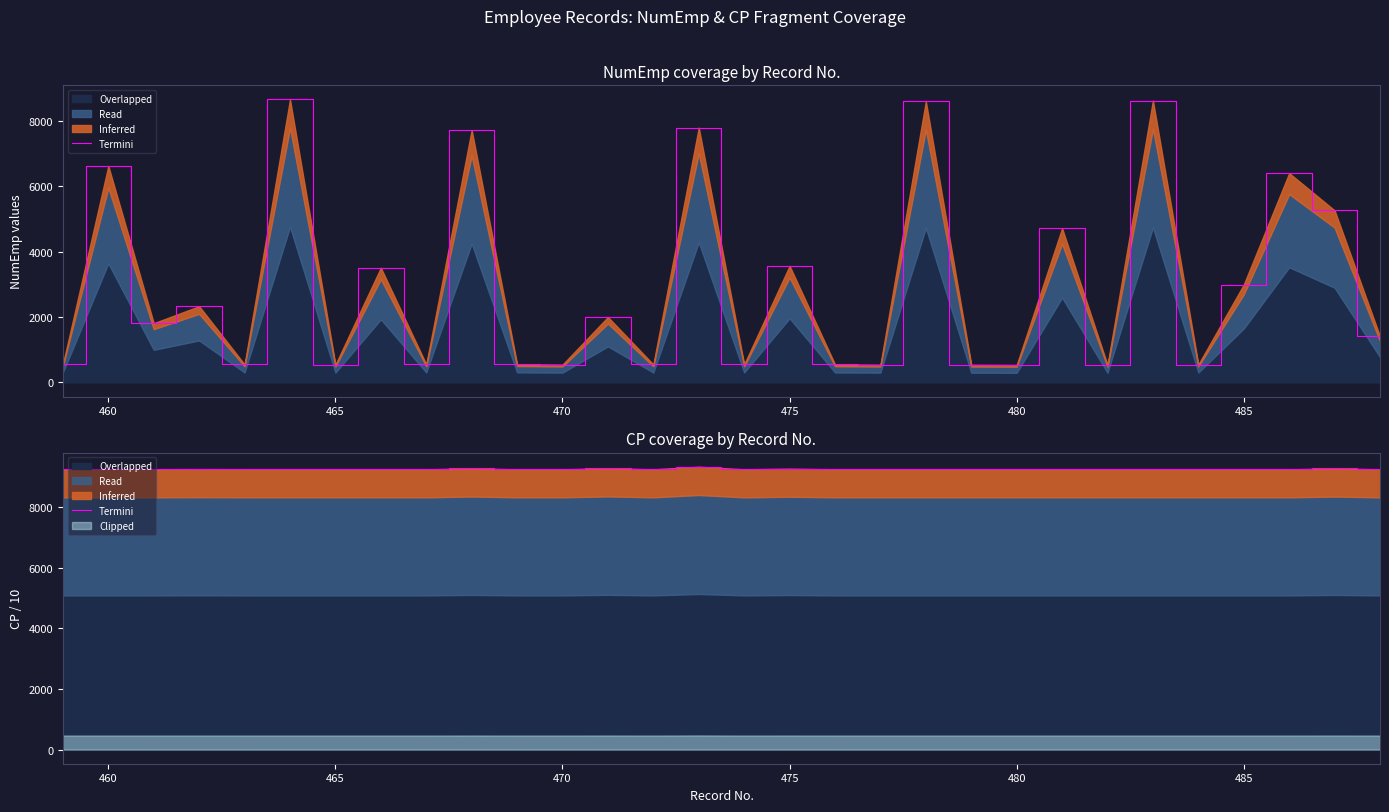

The chart shows a value of 13279.6 at 485. True or false?

False